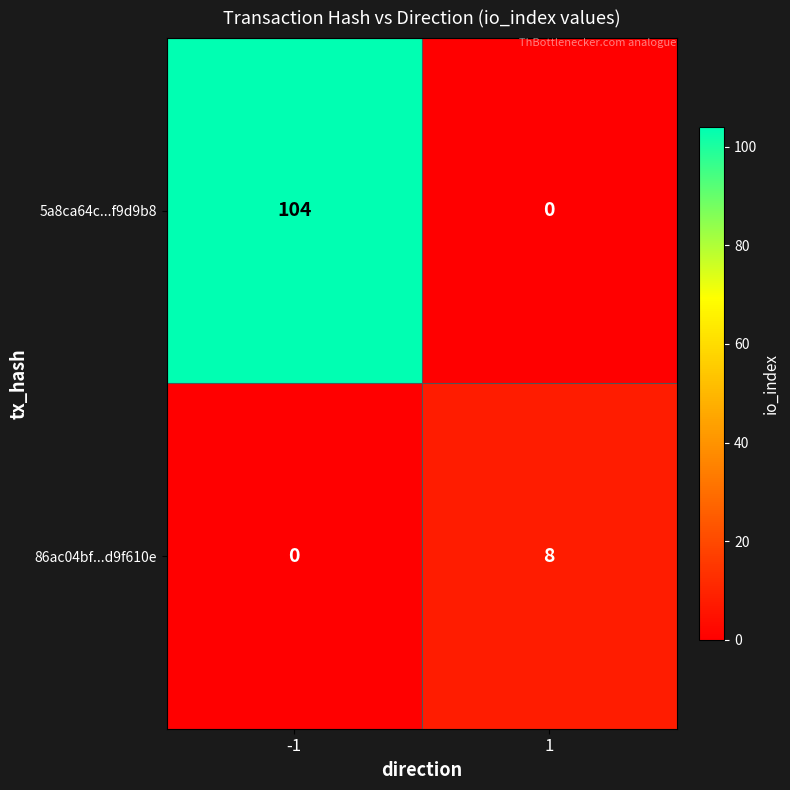

Which series has the largest total across all categories?

5a8ca64c...f9d9b8